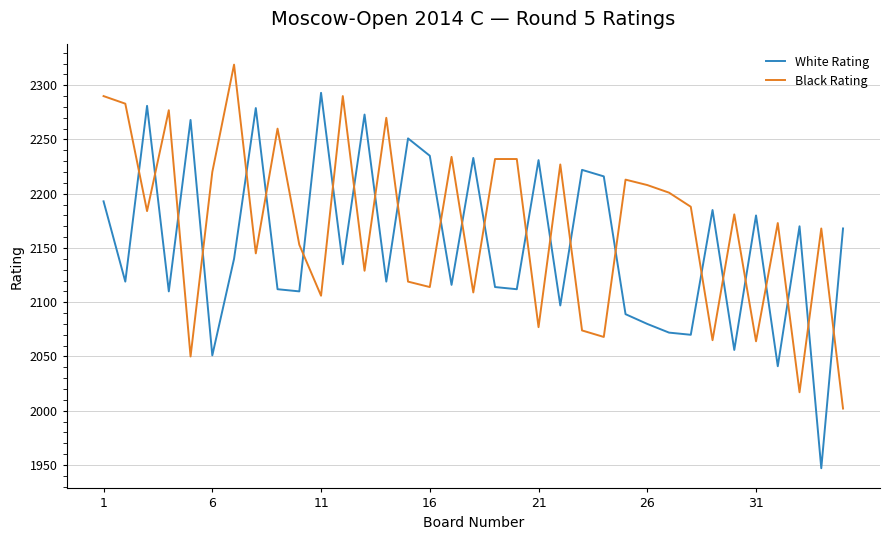

Which series has the largest range (max minus min)?

White Rating